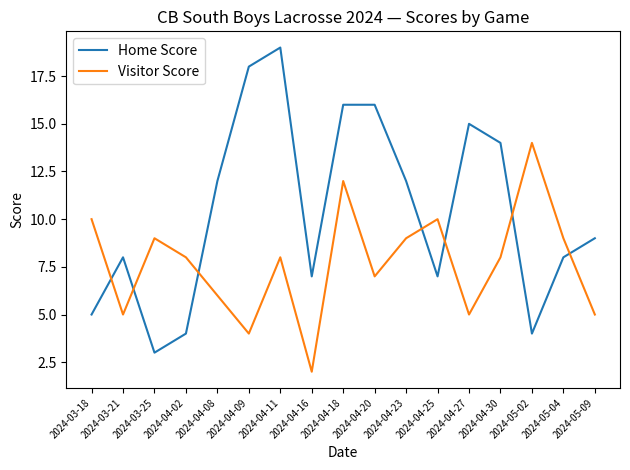

At which category is the sum across all series the highest?

2024-04-18